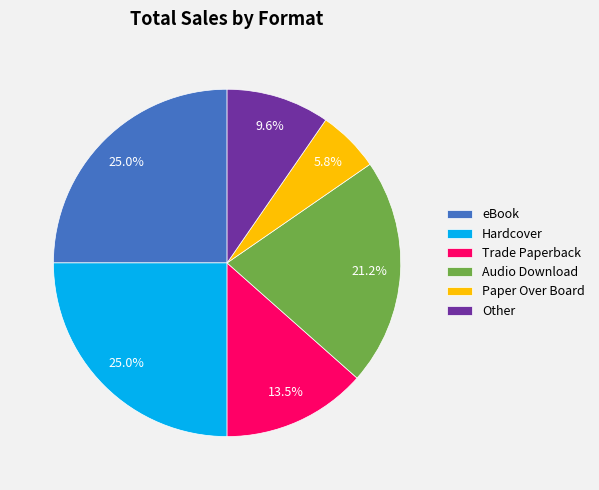

Approximately how many times larger is the value at Trade Paperback compared to eBook?

0.5